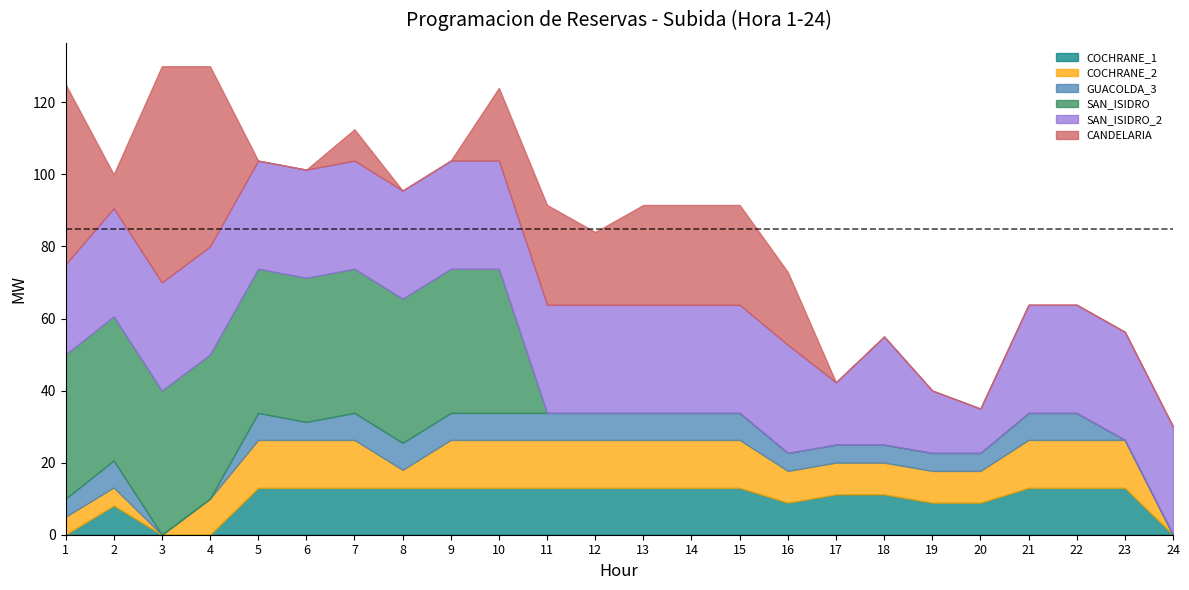

Between 13 and 1, which is larger?

13